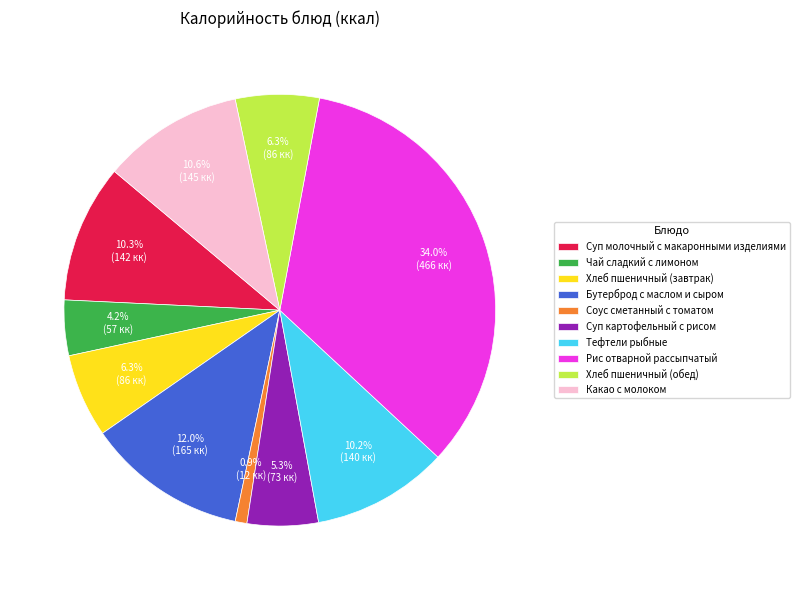

Which has a higher value, Чай сладкий с лимоном or Тефтели рыбные?

Тефтели рыбные